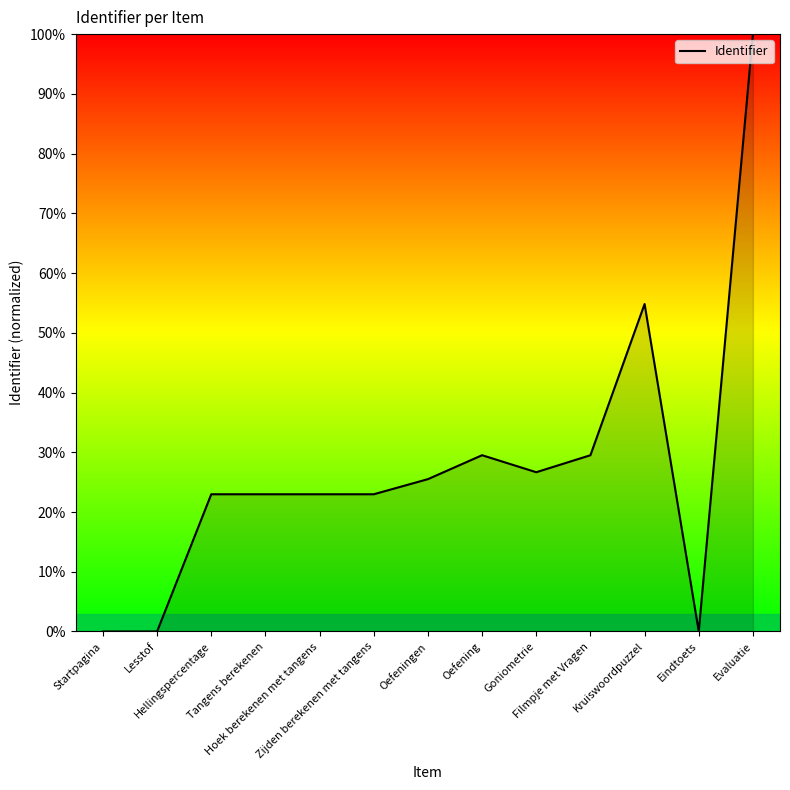

How many lines are shown in the chart?

1